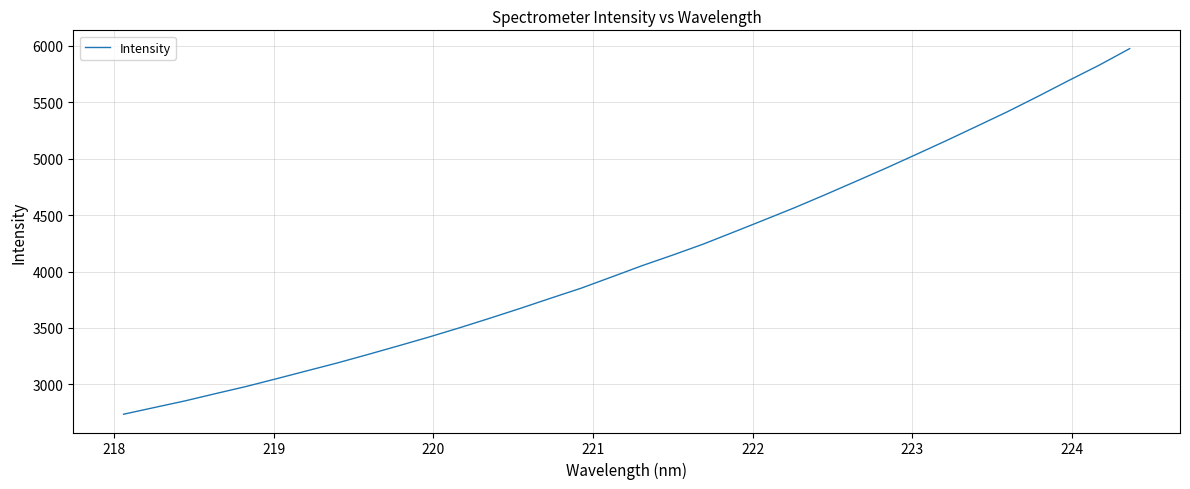

What is the smallest value displayed?

2735.8